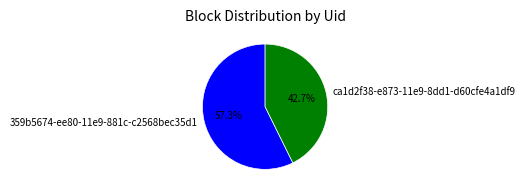

How many slices are in this pie chart?

2